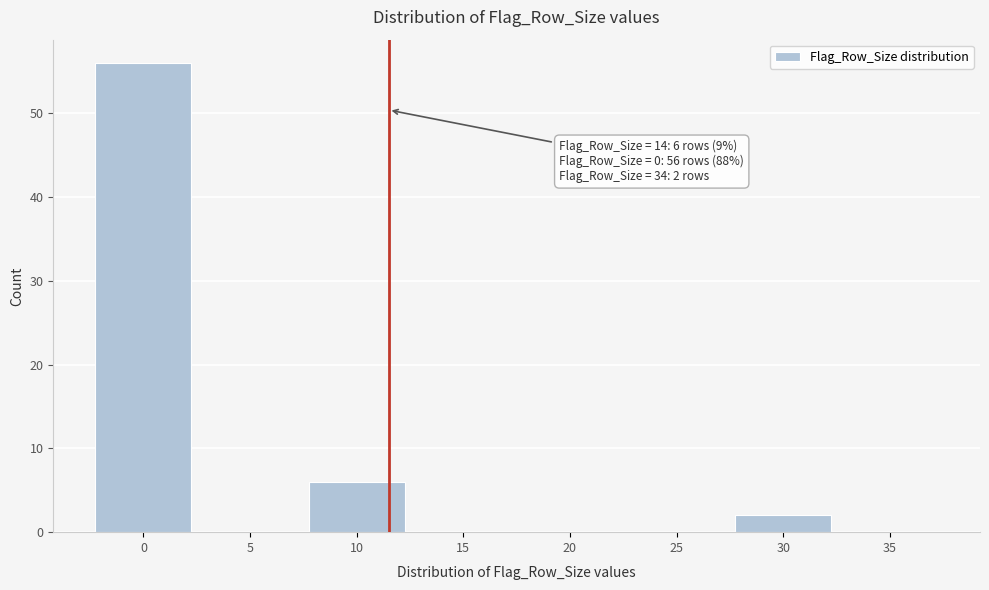

Reading left to right, what are all the values shown in this chart?

0=56	5=0	10=6	15=0	20=0	25=0	30=2	35=0